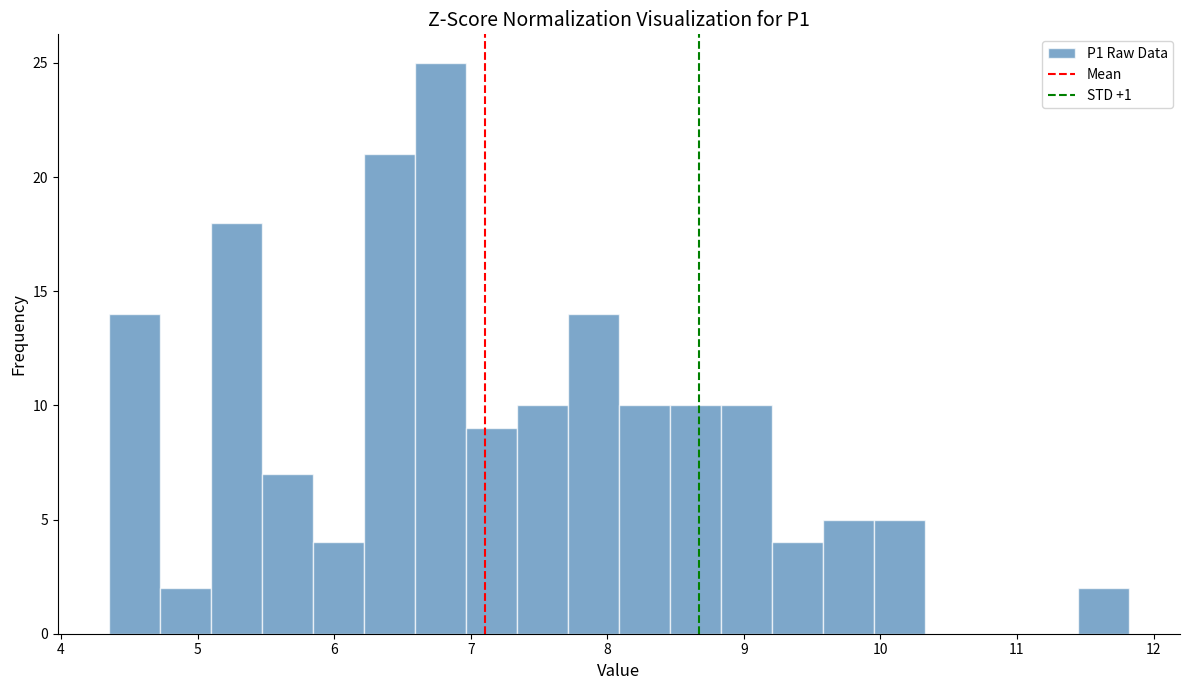

Read against the x-axis, roughly where is the centre of the tallest bar?

6.8